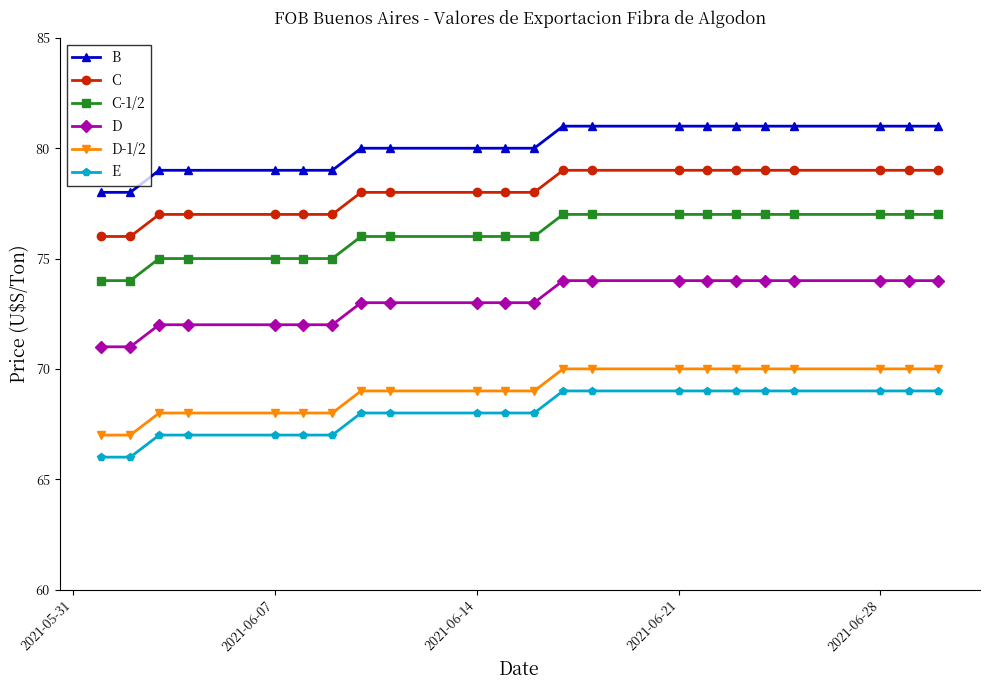

True or false: D-1/2 and D cross at least once.

False